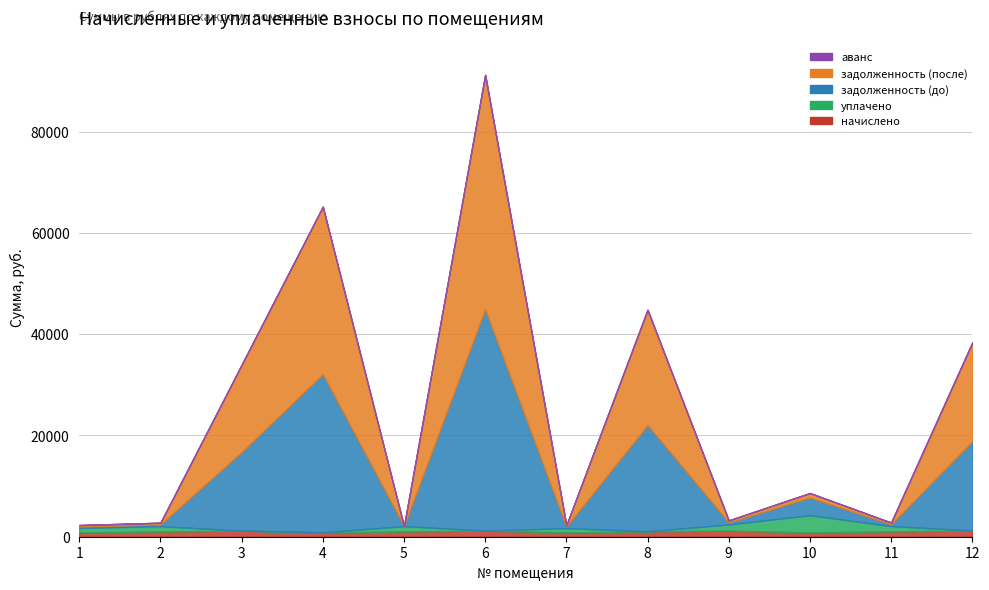

What is the sum of the задолженность (после) values at 3 and 5?

17231.2